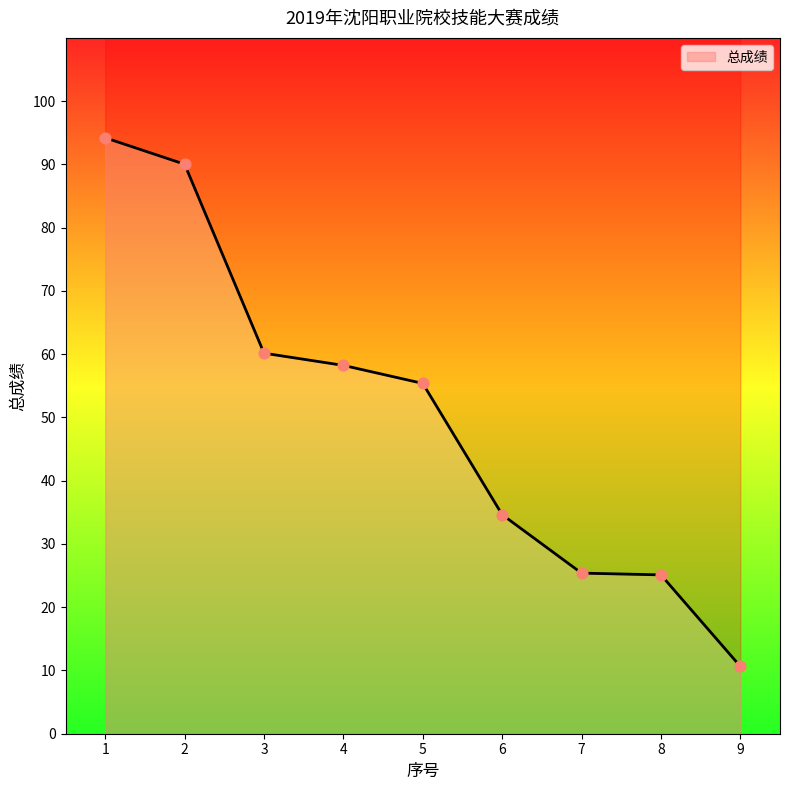

What is the ratio of the value at 6 to the value at 1?

0.4